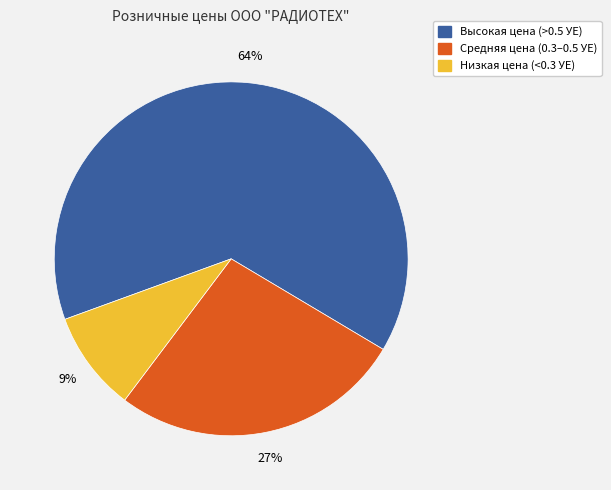

Does any single category account for the majority?

Yes